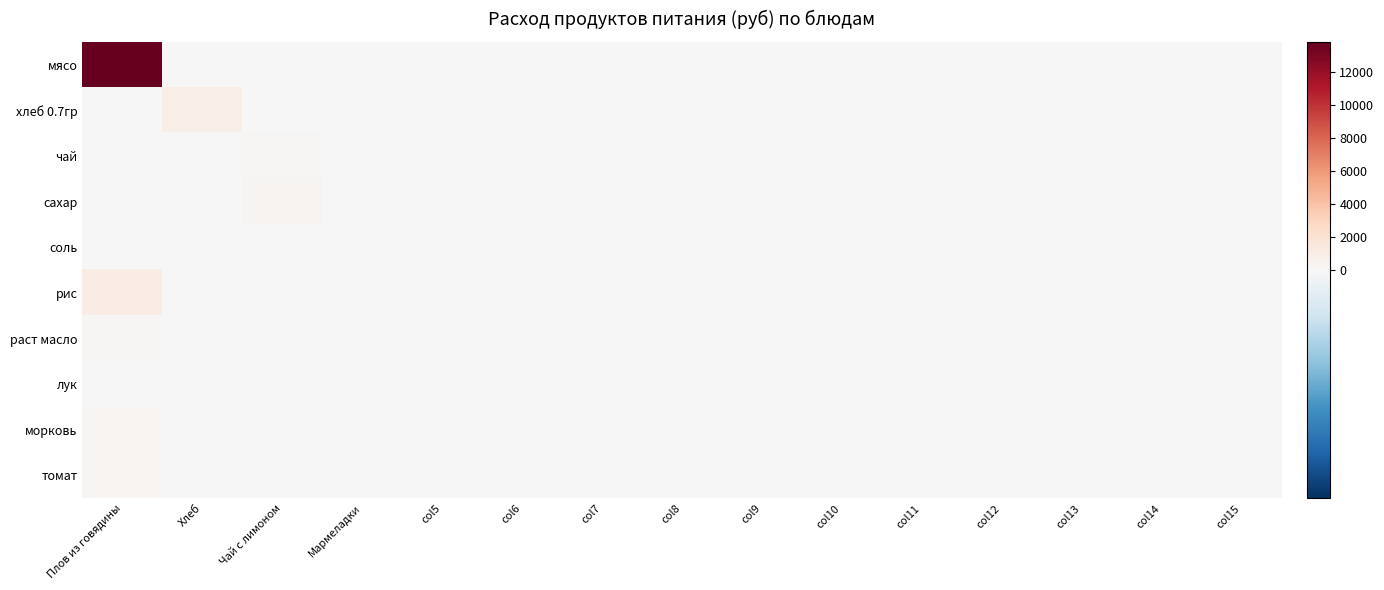

Reading right to left, list all the values displayed in this chart.

мясо: col15=0.0	col14=0.0	col13=0.0	col12=0.0	col11=0.0	col10=0.0	col9=0.0	col8=0.0	col7=0.0	col6=0.0	col5=0.0	Мармеладки=0.0	Чай с лимоном=0.0	Хлеб=0.0	Плов из говядины=13821.5
хлеб 0.7гр: col15=0.0	col14=0.0	col13=0.0	col12=0.0	col11=0.0	col10=0.0	col9=0.0	col8=0.0	col7=0.0	col6=0.0	col5=0.0	Мармеладки=0.0	Чай с лимоном=0.0	Хлеб=902.7	Плов из говядины=0.0
чай: col15=0.0	col14=0.0	col13=0.0	col12=0.0	col11=0.0	col10=0.0	col9=0.0	col8=0.0	col7=0.0	col6=0.0	col5=0.0	Мармеладки=0.0	Чай с лимоном=179.5	Хлеб=0.0	Плов из говядины=0.0
сахар: col15=0.0	col14=0.0	col13=0.0	col12=0.0	col11=0.0	col10=0.0	col9=0.0	col8=0.0	col7=0.0	col6=0.0	col5=0.0	Мармеладки=0.0	Чай с лимоном=394.9	Хлеб=0.0	Плов из говядины=0.0
соль: col15=0.0	col14=0.0	col13=0.0	col12=0.0	col11=0.0	col10=0.0	col9=0.0	col8=0.0	col7=0.0	col6=0.0	col5=0.0	Мармеладки=0.0	Чай с лимоном=0.0	Хлеб=0.0	Плов из говядины=21.5
рис: col15=0.0	col14=0.0	col13=0.0	col12=0.0	col11=0.0	col10=0.0	col9=0.0	col8=0.0	col7=0.0	col6=0.0	col5=0.0	Мармеладки=0.0	Чай с лимоном=0.0	Хлеб=0.0	Плов из говядины=1012.4
раст масло: col15=0.0	col14=0.0	col13=0.0	col12=0.0	col11=0.0	col10=0.0	col9=0.0	col8=0.0	col7=0.0	col6=0.0	col5=0.0	Мармеладки=0.0	Чай с лимоном=0.0	Хлеб=0.0	Плов из говядины=206.4
лук: col15=0.0	col14=0.0	col13=0.0	col12=0.0	col11=0.0	col10=0.0	col9=0.0	col8=0.0	col7=0.0	col6=0.0	col5=0.0	Мармеладки=0.0	Чай с лимоном=0.0	Хлеб=0.0	Плов из говядины=53.9
морковь: col15=0.0	col14=0.0	col13=0.0	col12=0.0	col11=0.0	col10=0.0	col9=0.0	col8=0.0	col7=0.0	col6=0.0	col5=0.0	Мармеладки=0.0	Чай с лимоном=0.0	Хлеб=0.0	Плов из говядины=224.4
томат: col15=0.0	col14=0.0	col13=0.0	col12=0.0	col11=0.0	col10=0.0	col9=0.0	col8=0.0	col7=0.0	col6=0.0	col5=0.0	Мармеладки=0.0	Чай с лимоном=0.0	Хлеб=0.0	Плов из говядины=294.9